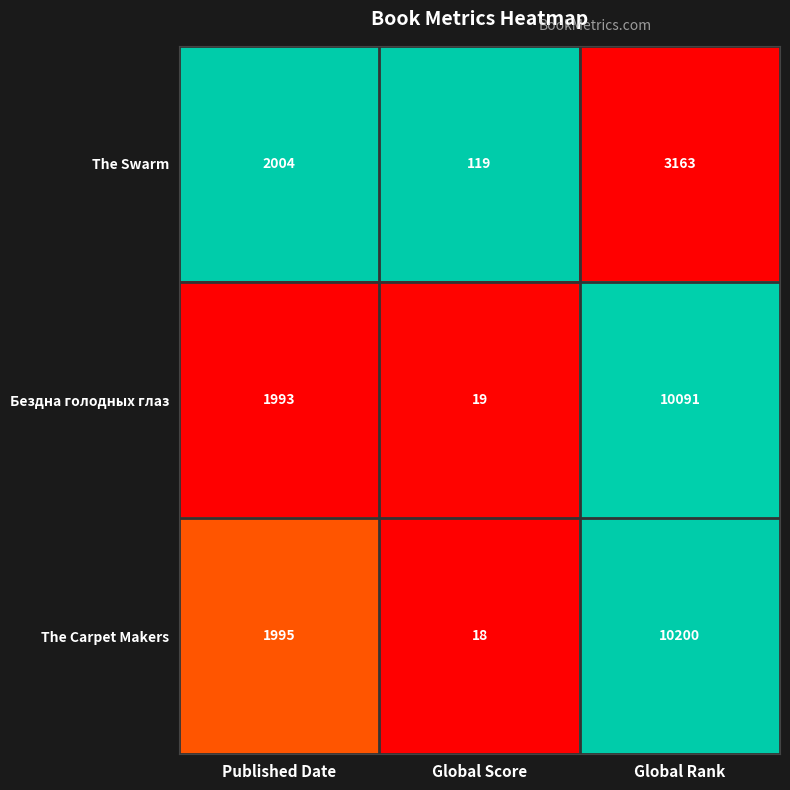

Reading left to right, what are all the values shown in this chart?

The Swarm: Published Date=2004	Global Score=119	Global Rank=3163
Бездна голодных глаз: Published Date=1993	Global Score=19	Global Rank=10091
The Carpet Makers: Published Date=1995	Global Score=18	Global Rank=10200